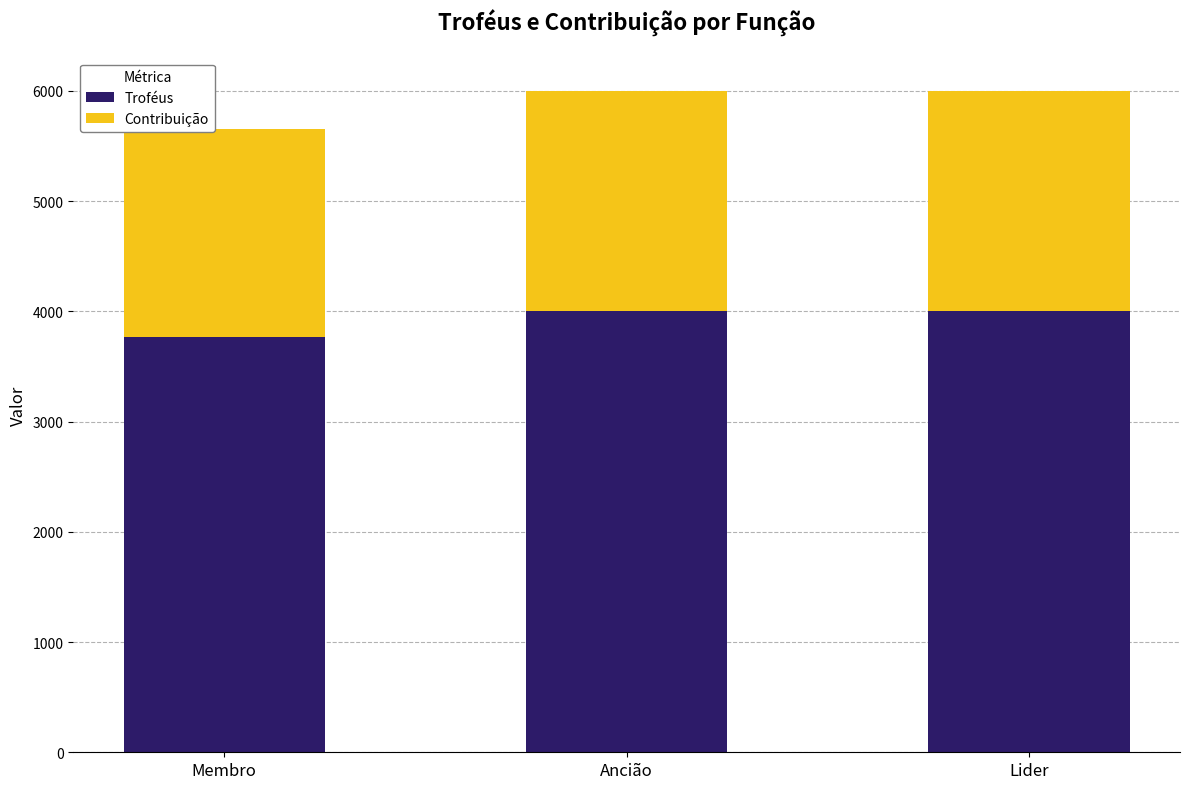

Reading left to right, transcribe the values for Troféus.

3769	4001	4001